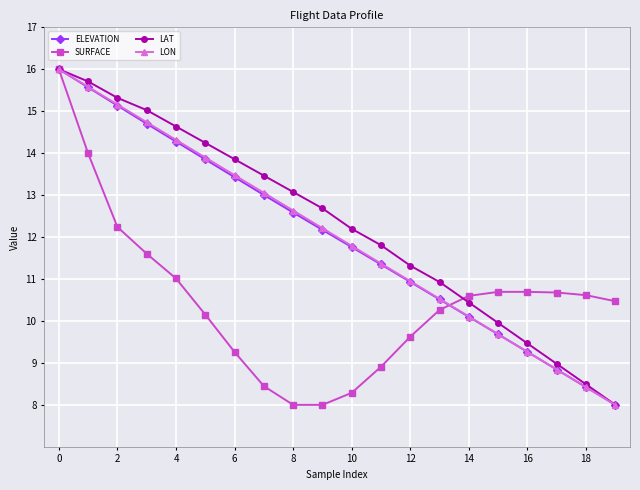

How many data points in ELEVATION are less than 12?

10